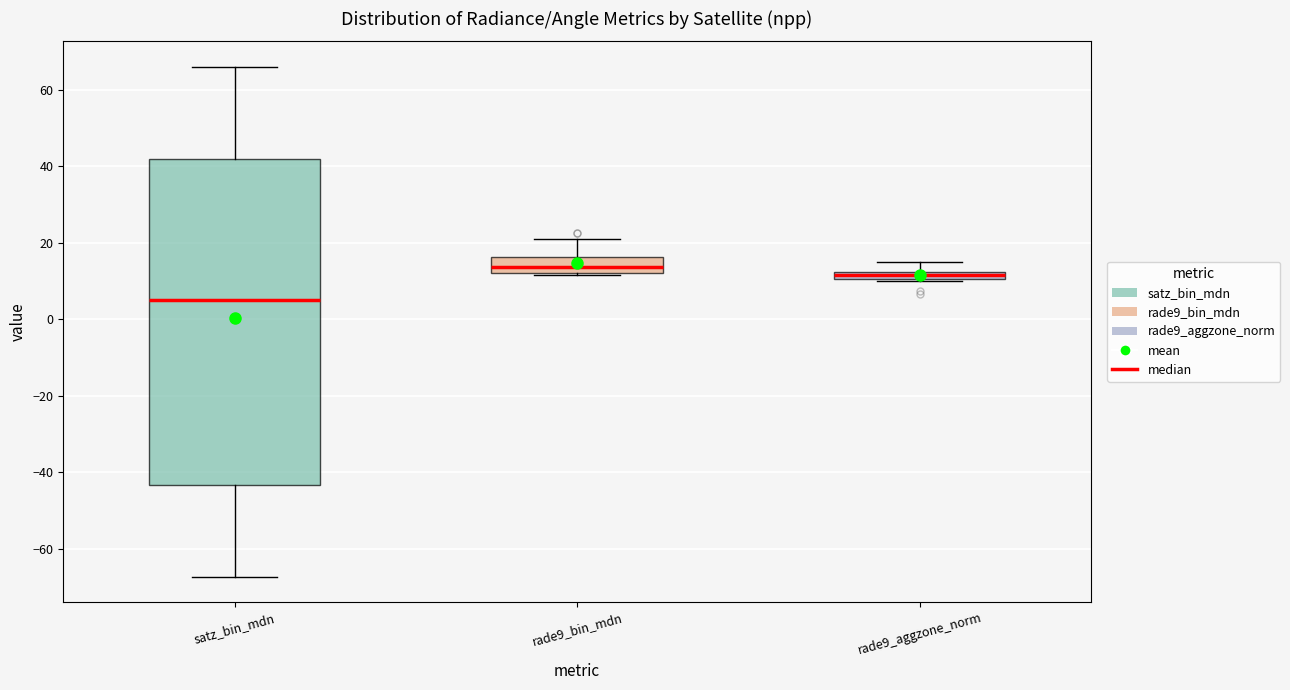

Where does the upper whisker of the box for rade9_aggzone_norm end on the y-axis? The values are not printed on the chart, so give them approximately, as read against the axis.

14